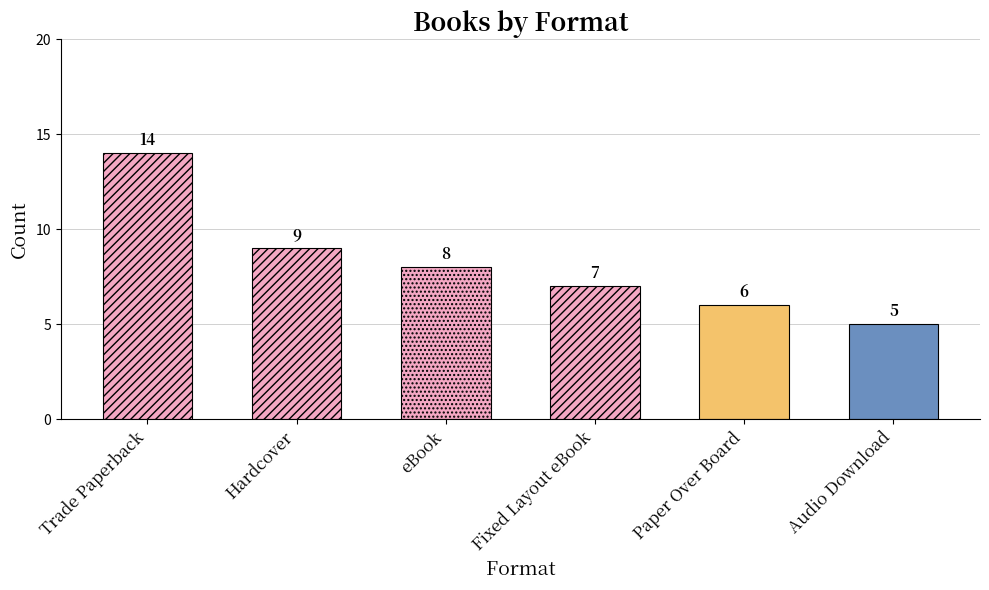

Reading left to right, list all the values displayed in this chart.

14	9	8	7	6	5